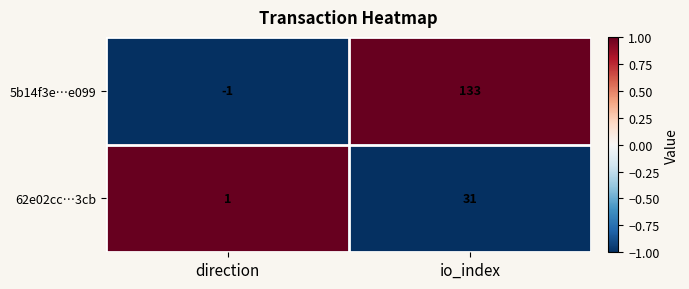

Reading left to right, what are all the values shown in this chart?

5b14f3e…e099: -1	133
62e02cc…3cb: 1	31